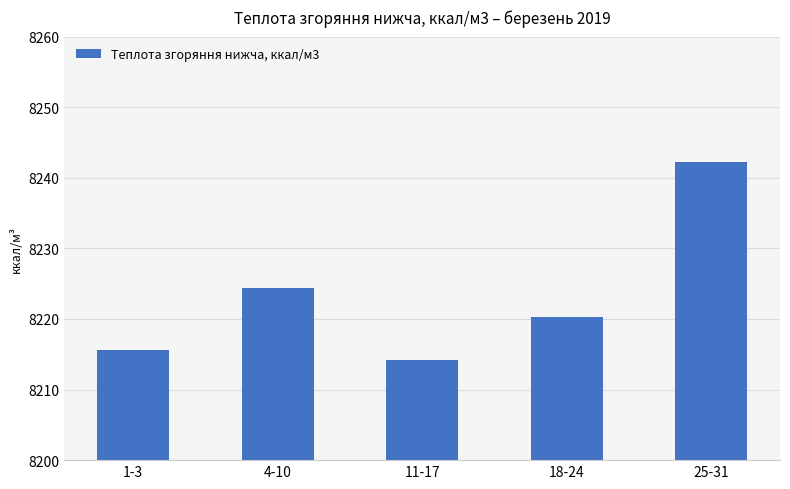

What is the difference between the second highest and minimum values?

10.1